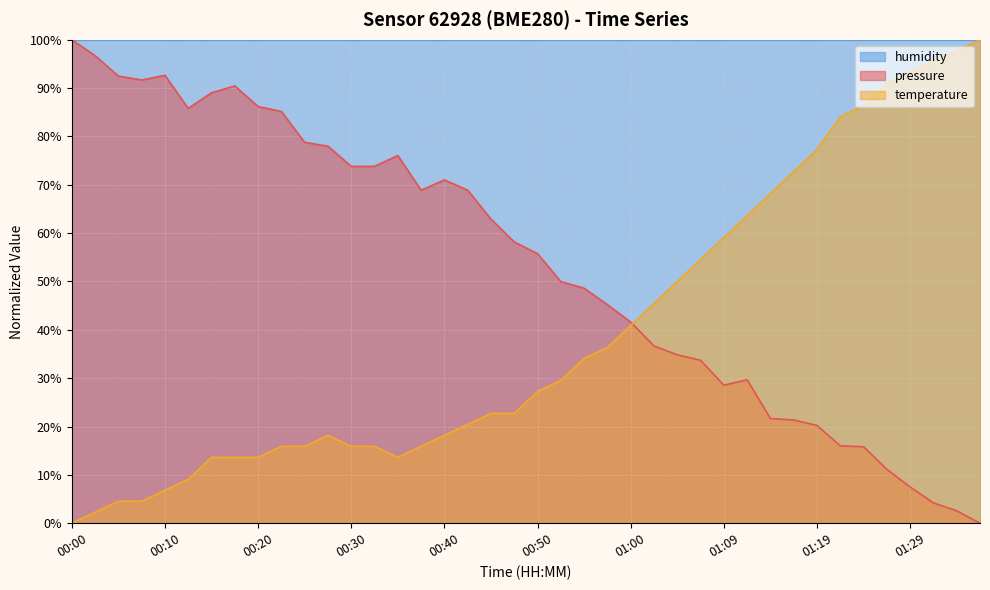

What is the value of the temperature point at the 39th from the left?

97.7